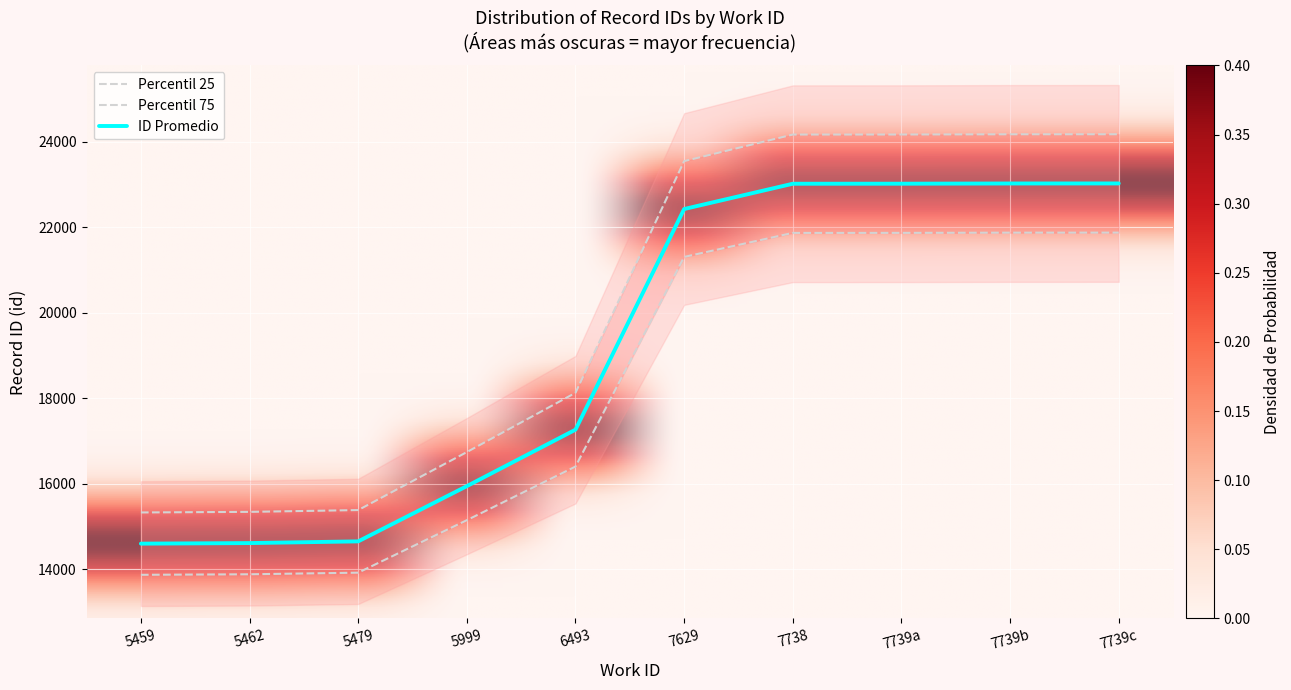

Between 5459 and 7629, which is larger?

7629